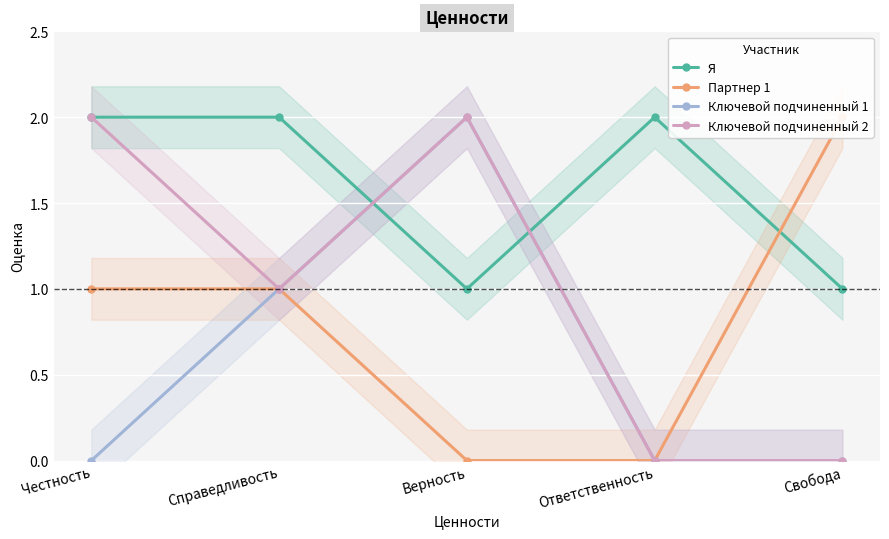

What are all the series names shown in the legend?

Я, Партнер 1, Ключевой подчиненный 1, Ключевой подчиненный 2